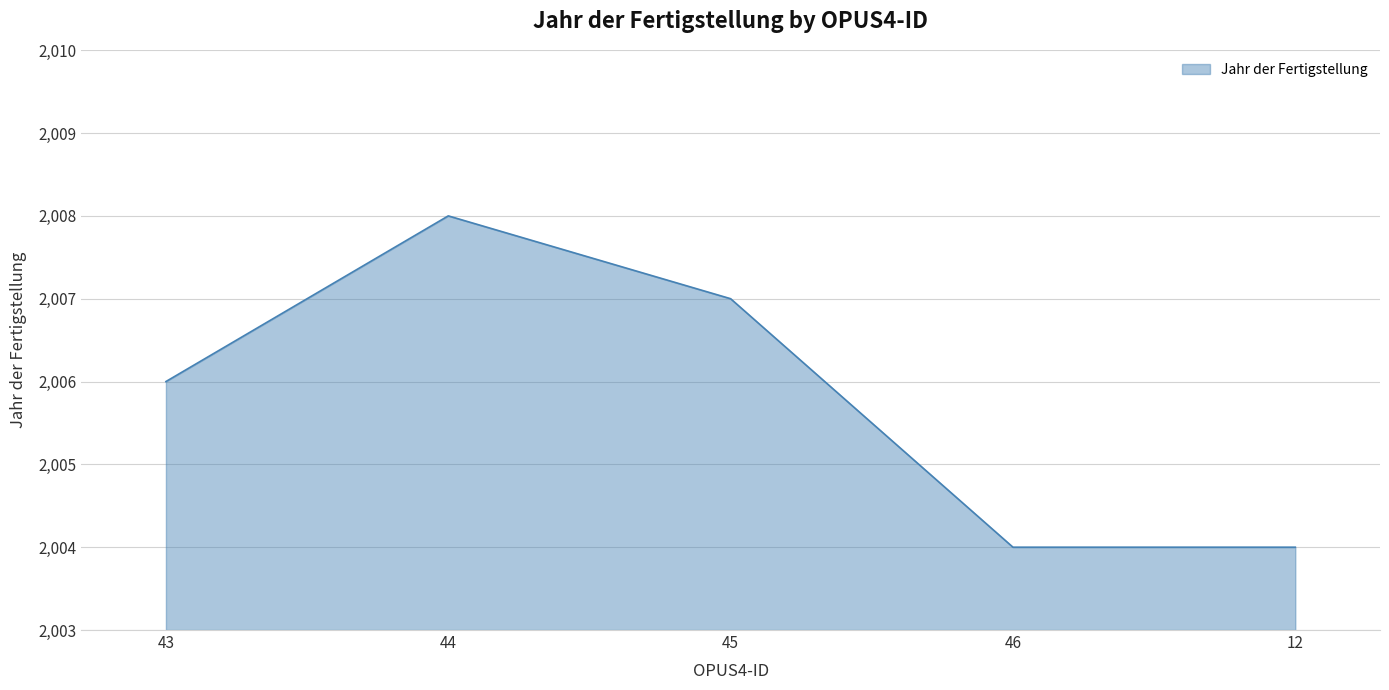

What is the difference between the maximum and minimum values?

4